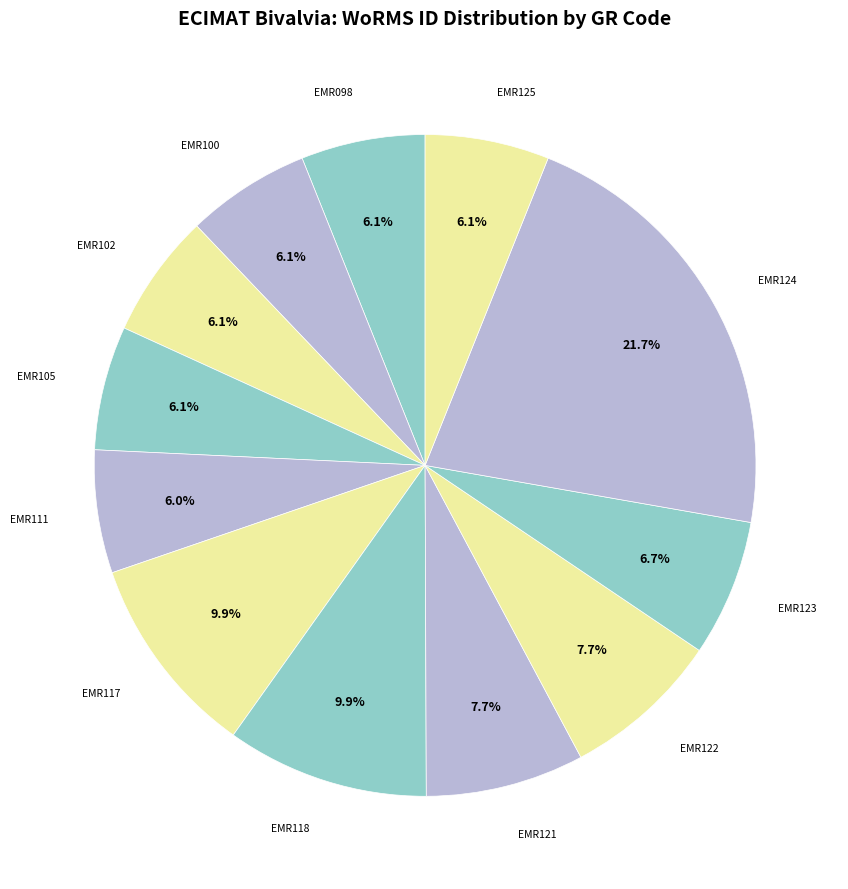

Is it true that EMR100 is 1% of the pie?

False